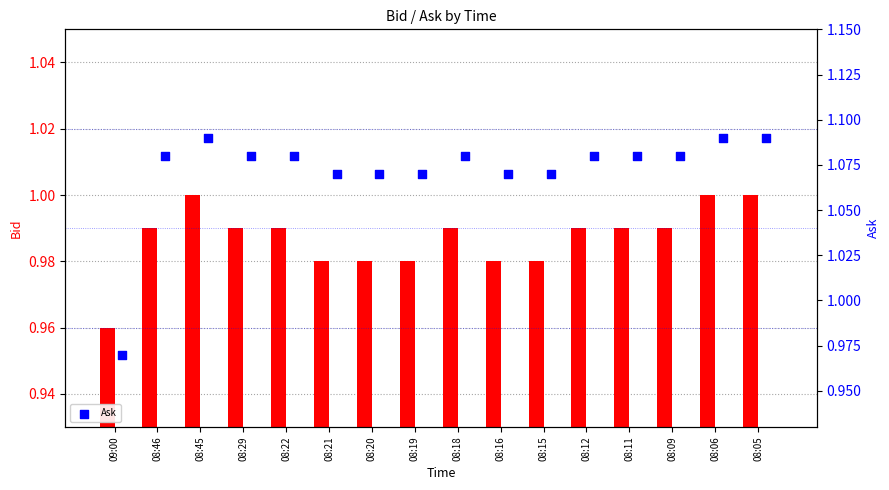

Which series contains the highest Y value?

Ask